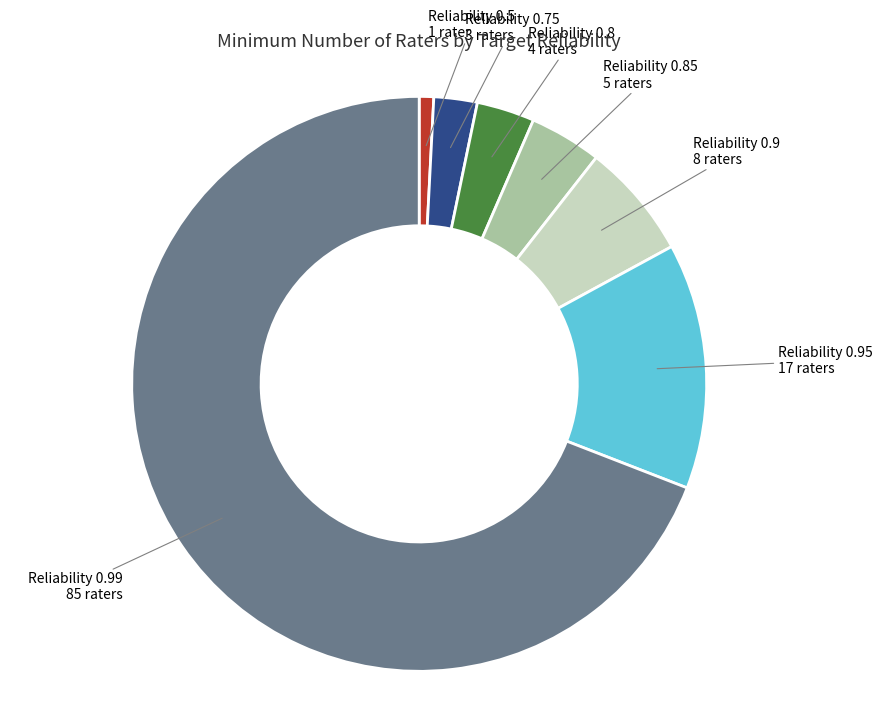

Is it true that Reliability 0.5 is 1% of the pie?

True